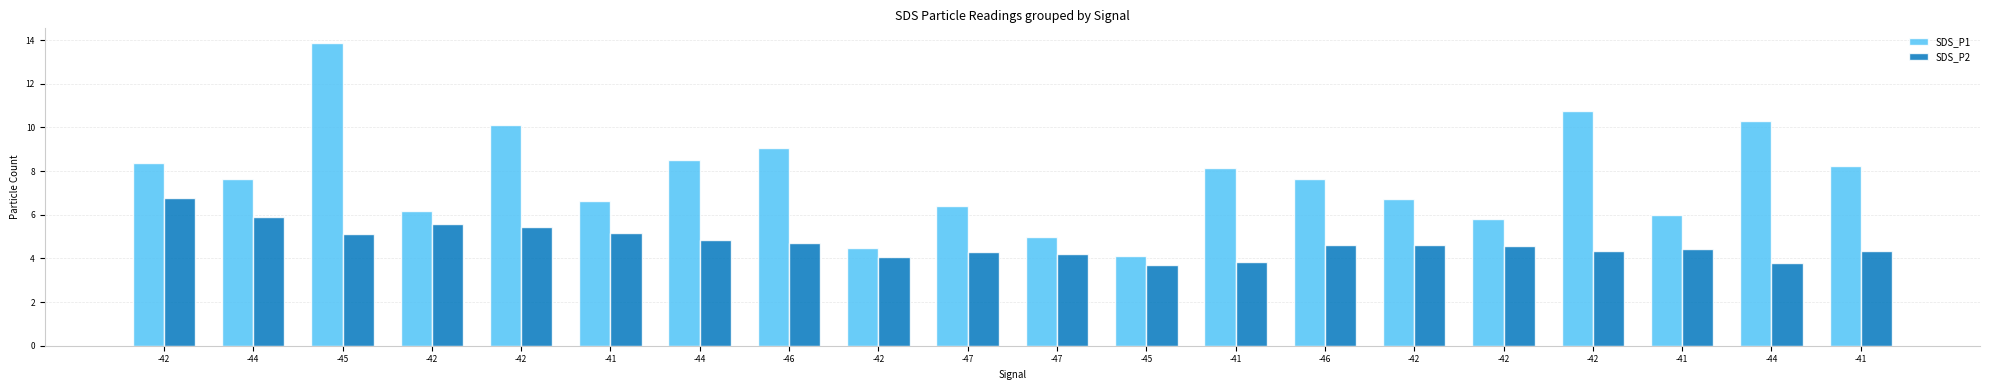

Is the value of SDS_P1 at -41 greater than the value of SDS_P2 at -41?

Yes